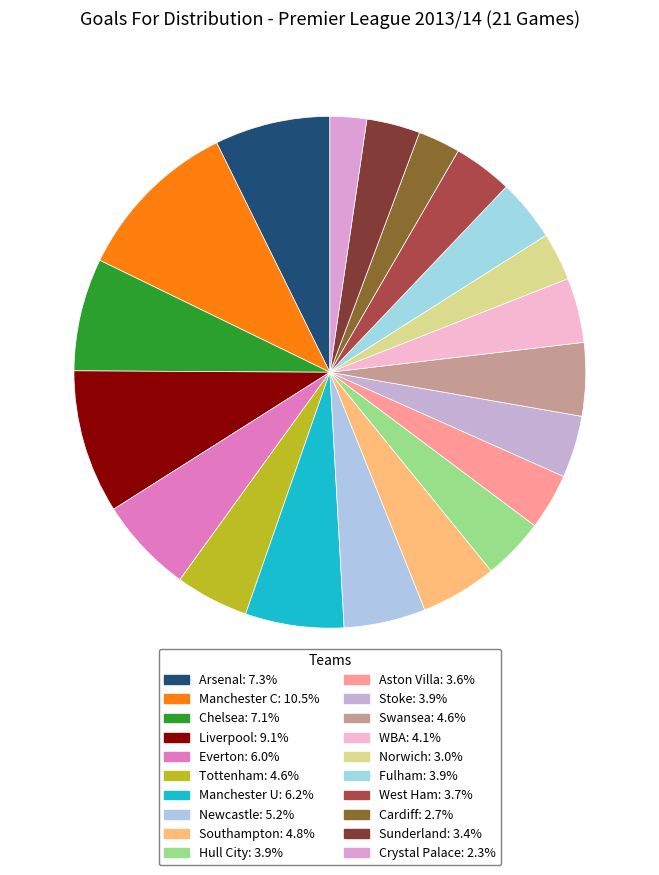

How many segments does this pie chart have?

20